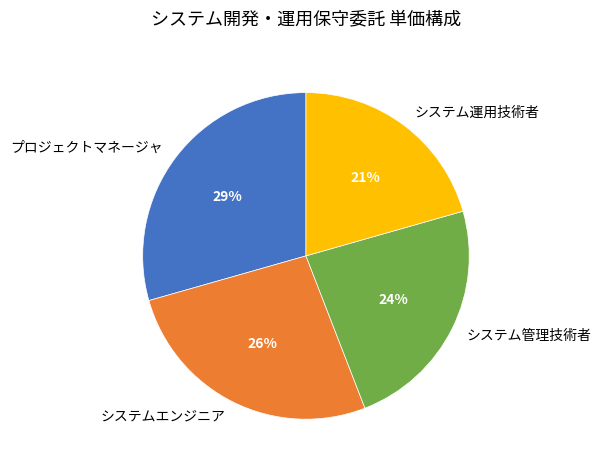

To the nearest percent, what portion does システム運用技術者 represent?

21%